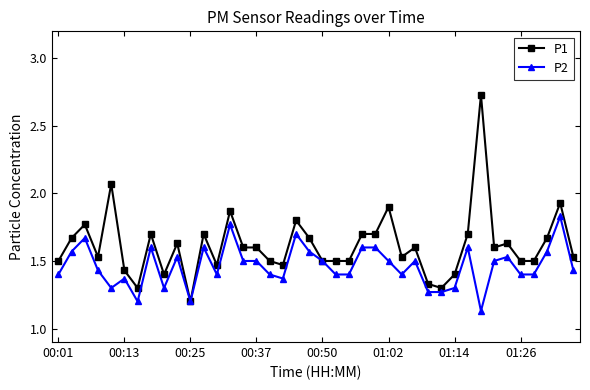

Rank the series by their average value, from lowest to highest.

P2, P1